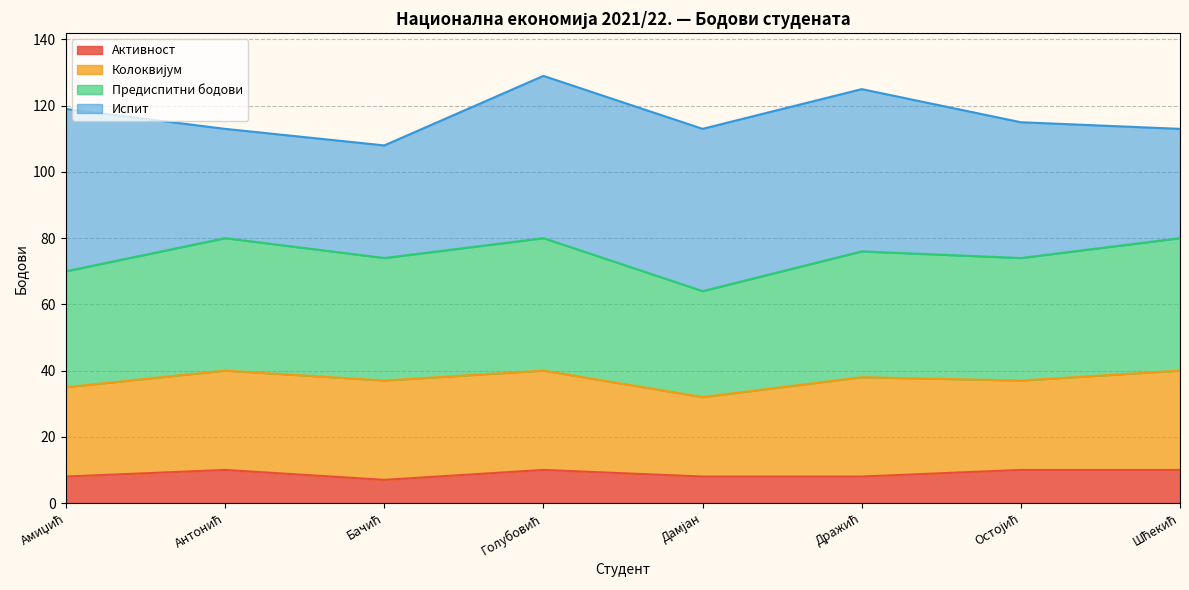

What is the lowest value of the Активност series?

7